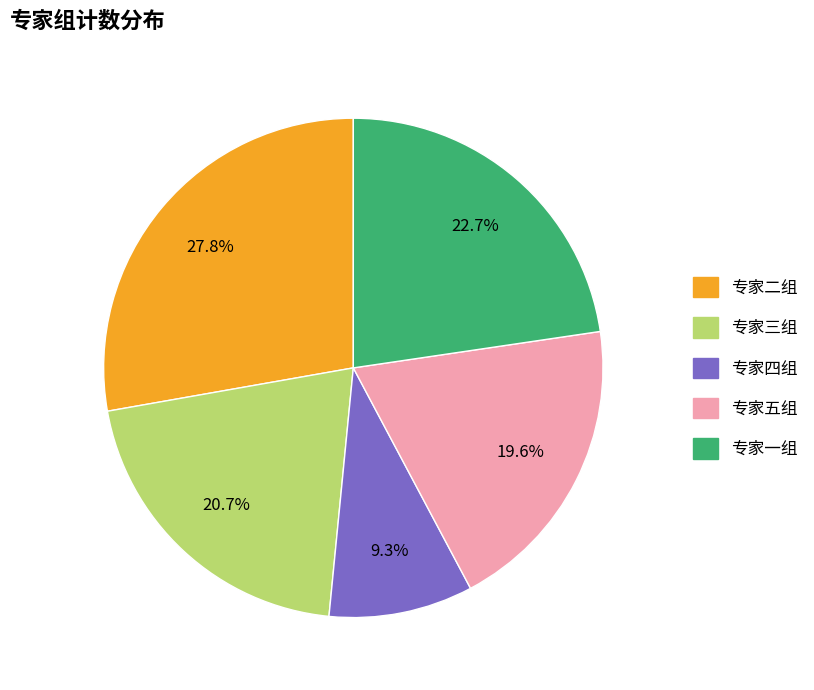

Count the number of slices in the pie.

5